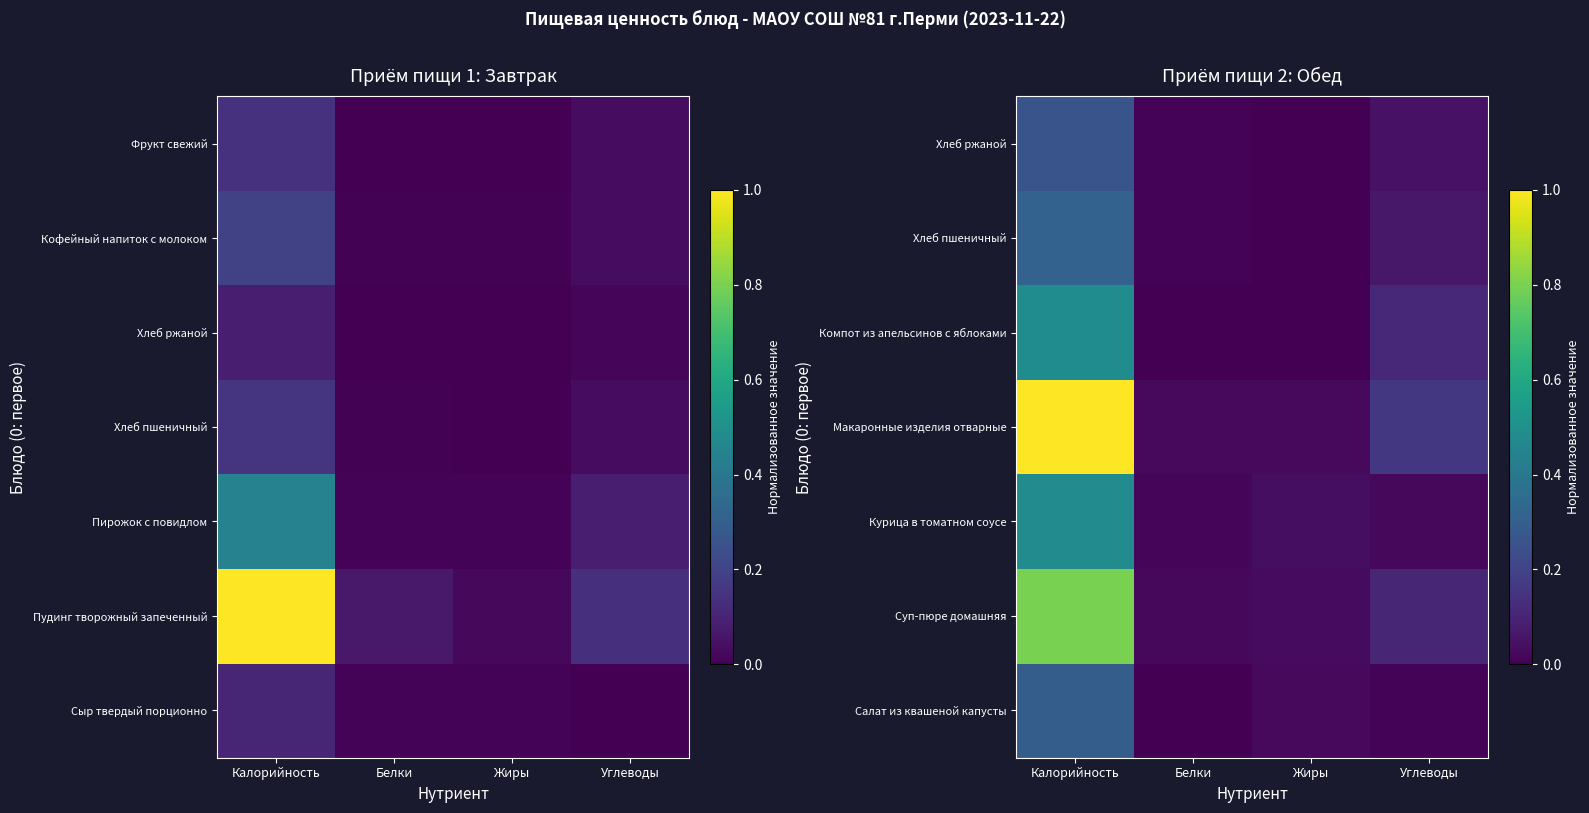

At how many categories does at least one series exceed 0?

4